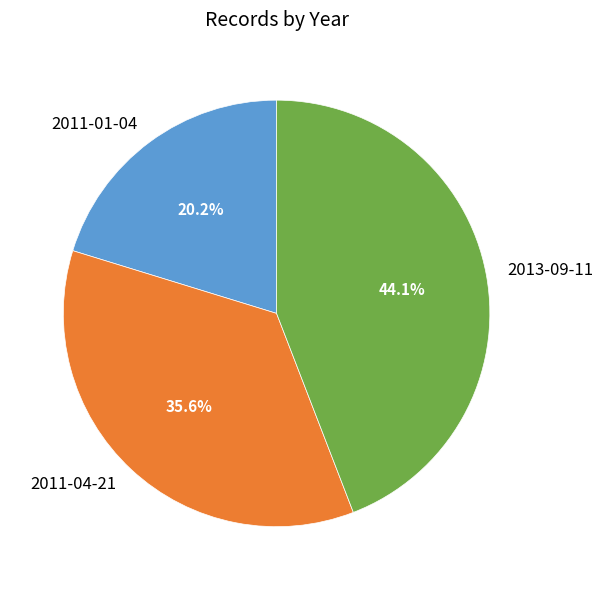

Which category has the biggest portion of the pie?

2013-09-11